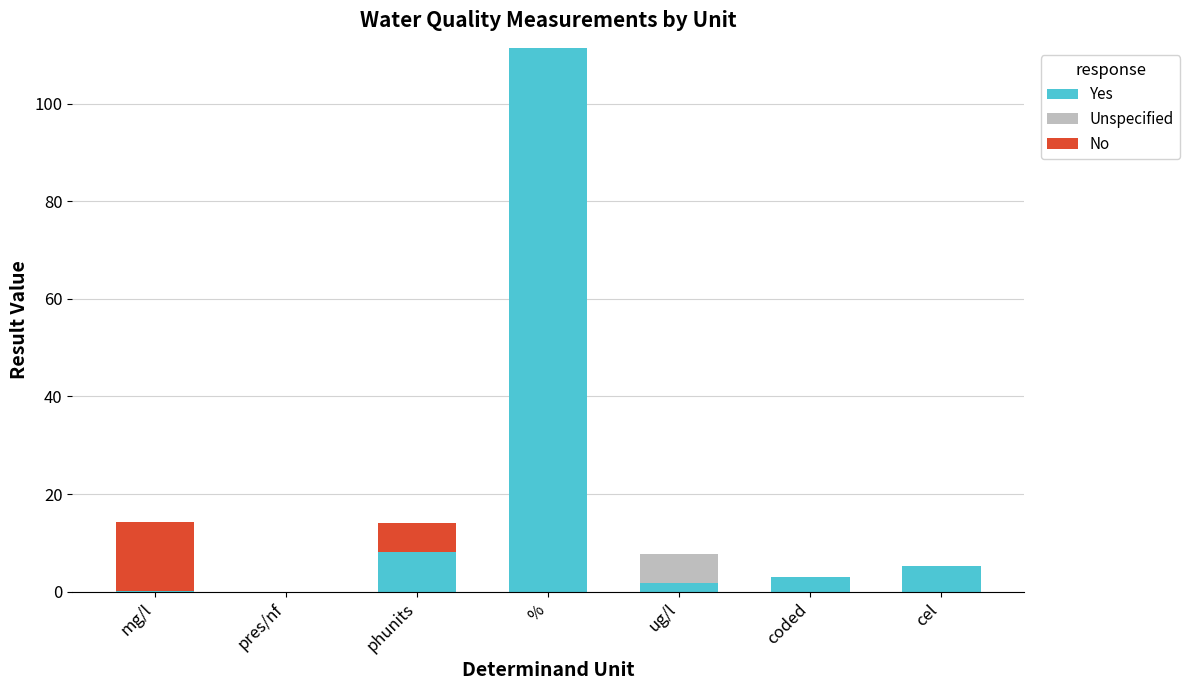

True or false: Yes has a value of 48.8 at pres/nf.

False